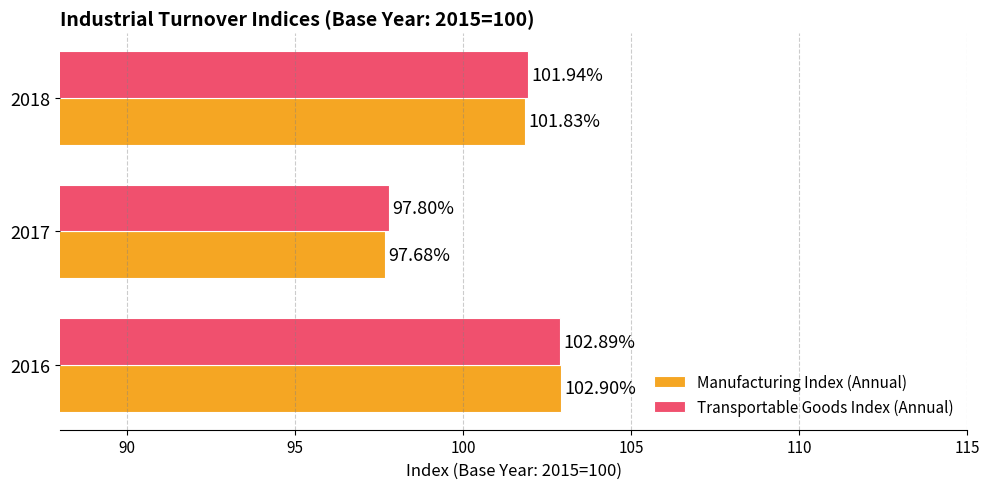

Which category has the highest value in the Manufacturing Index (Annual) series?

2016